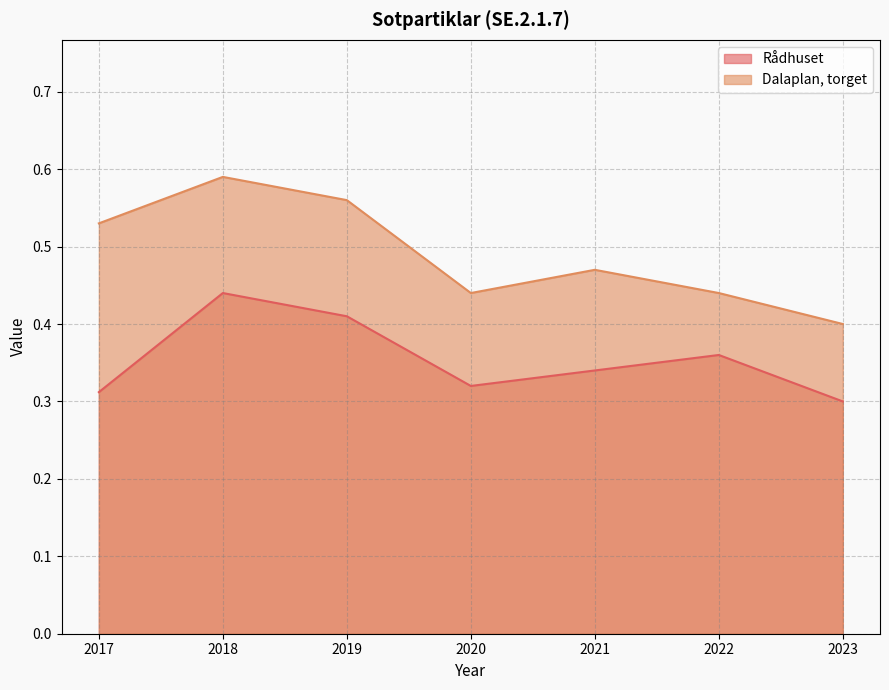

How many lines are shown in the chart?

2